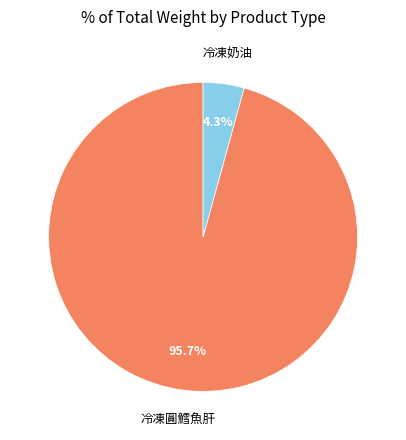

How many segments does this pie chart have?

2